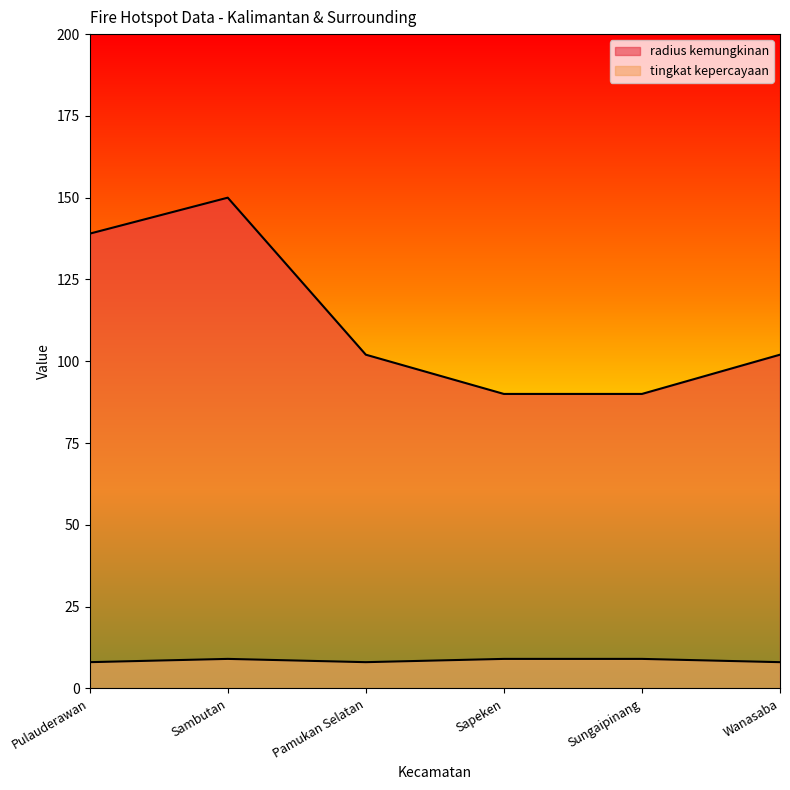

What position from the left is Pulauderawan?

1